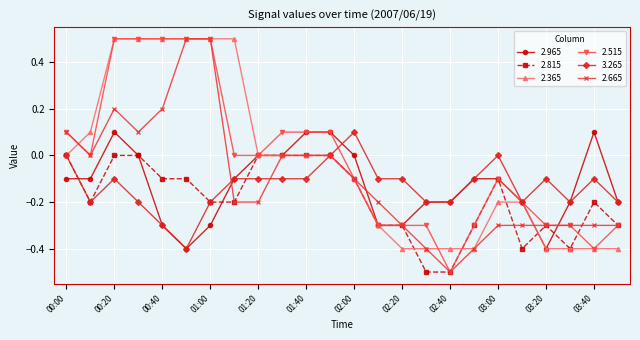

What is the lowest value of the 2.965 series?

-0.4